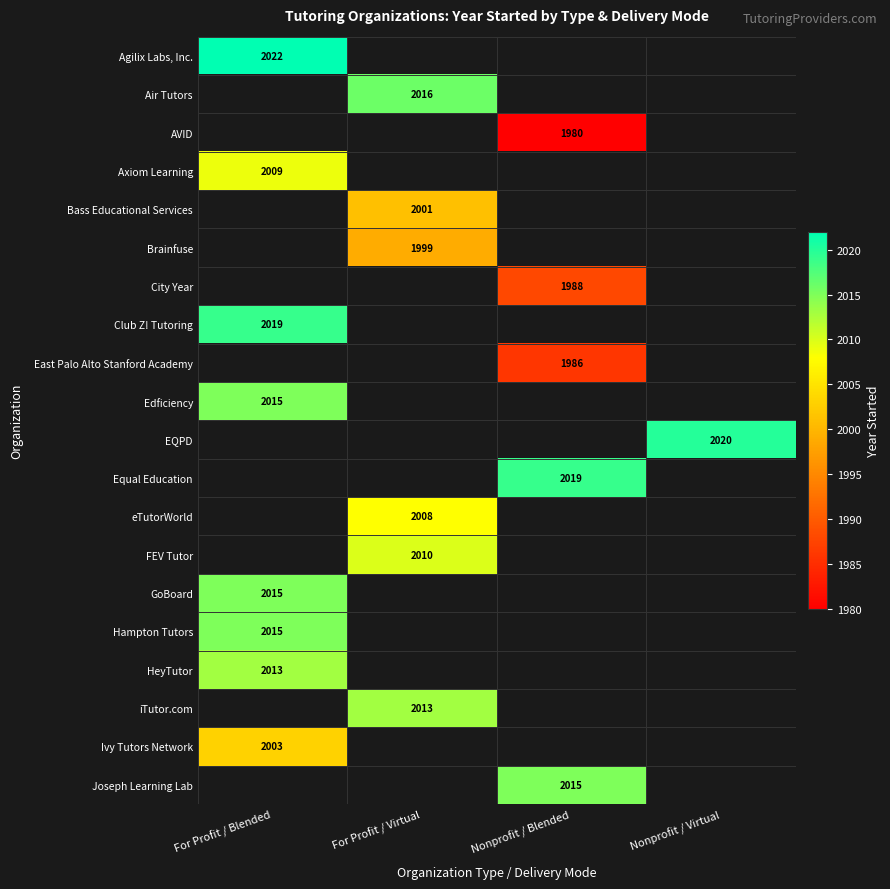

True or false: EQPD has a value of 2020 at Nonprofit / Virtual.

True